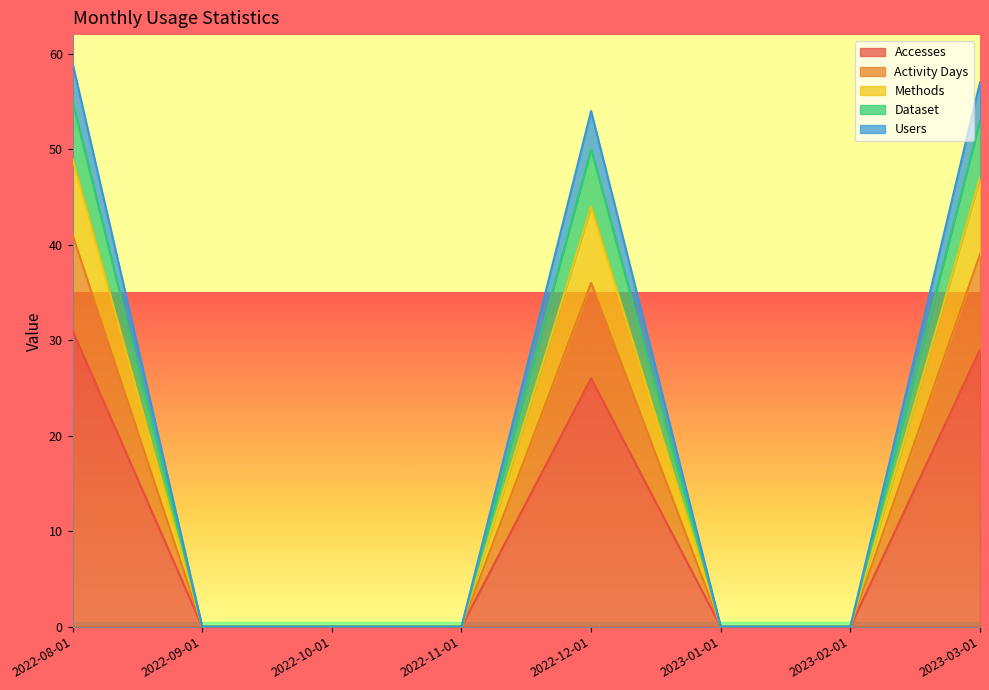

At which label does Accesses reach its peak?

2022-08-01